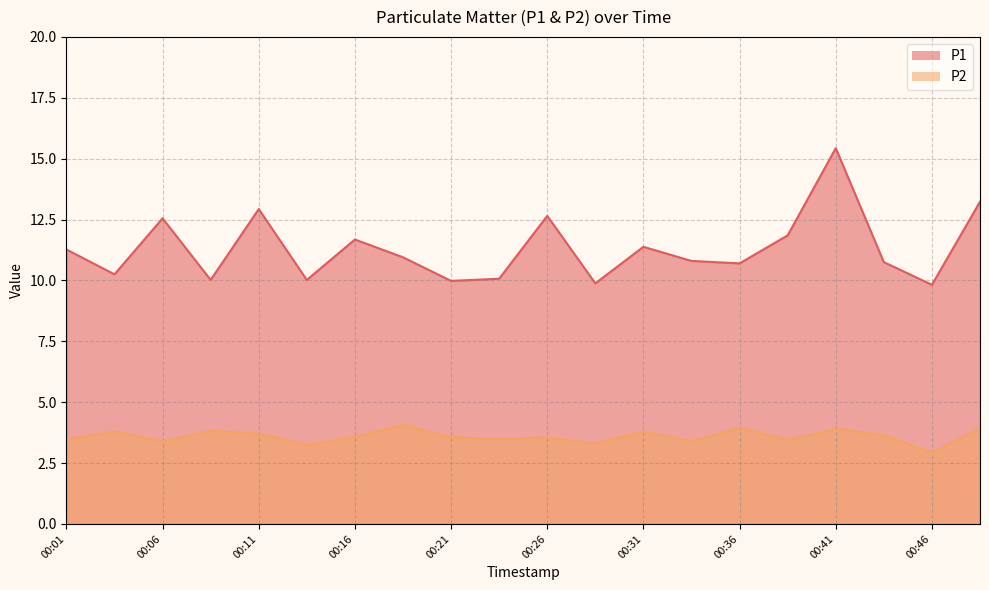

Rank the series by their average value, from lowest to highest.

P2, P1